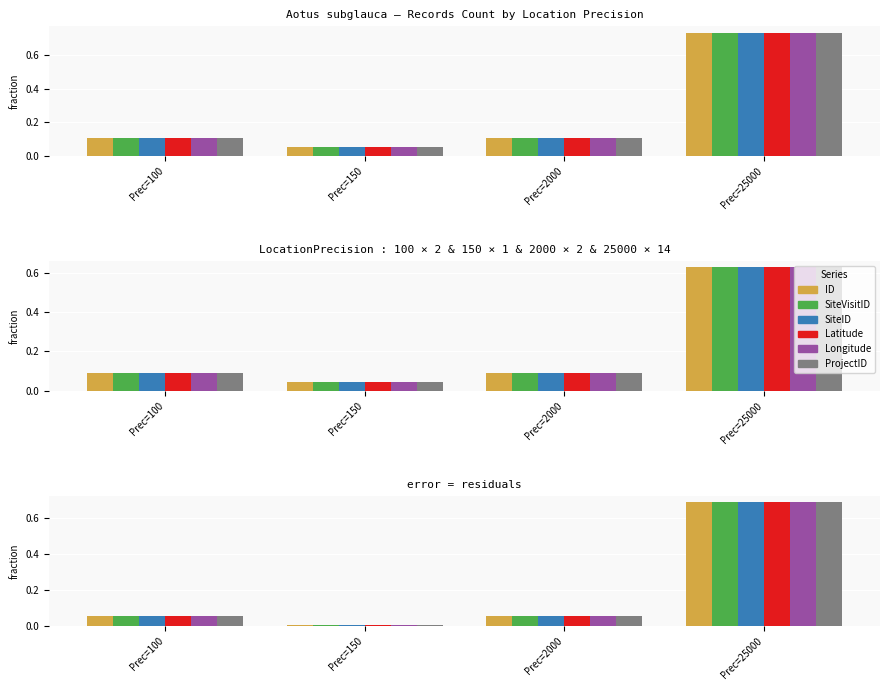

Reading left to right, what are all the values shown in this chart?

ID: Prec=100=0.1	Prec=150=0.0	Prec=2000=0.1	Prec=25000=0.7
SiteVisitID: Prec=100=0.1	Prec=150=0.0	Prec=2000=0.1	Prec=25000=0.7
SiteID: Prec=100=0.1	Prec=150=0.0	Prec=2000=0.1	Prec=25000=0.7
Latitude: Prec=100=0.1	Prec=150=0.0	Prec=2000=0.1	Prec=25000=0.7
Longitude: Prec=100=0.1	Prec=150=0.0	Prec=2000=0.1	Prec=25000=0.7
ProjectID: Prec=100=0.1	Prec=150=0.0	Prec=2000=0.1	Prec=25000=0.7